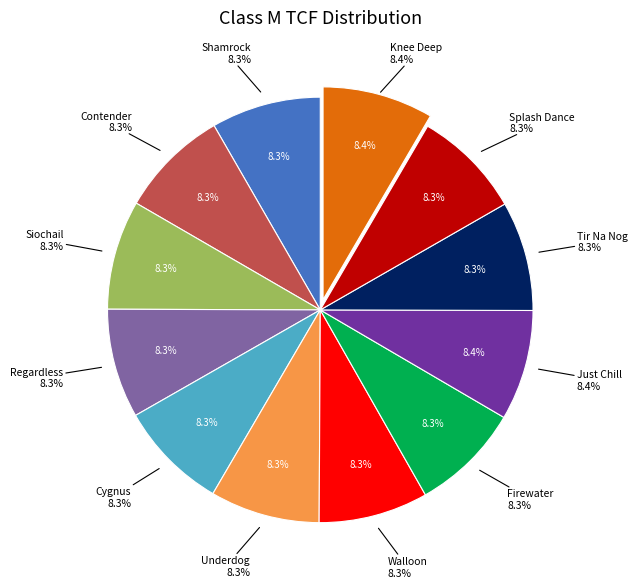

What is the smallest slice in the pie chart?

Splash Dance